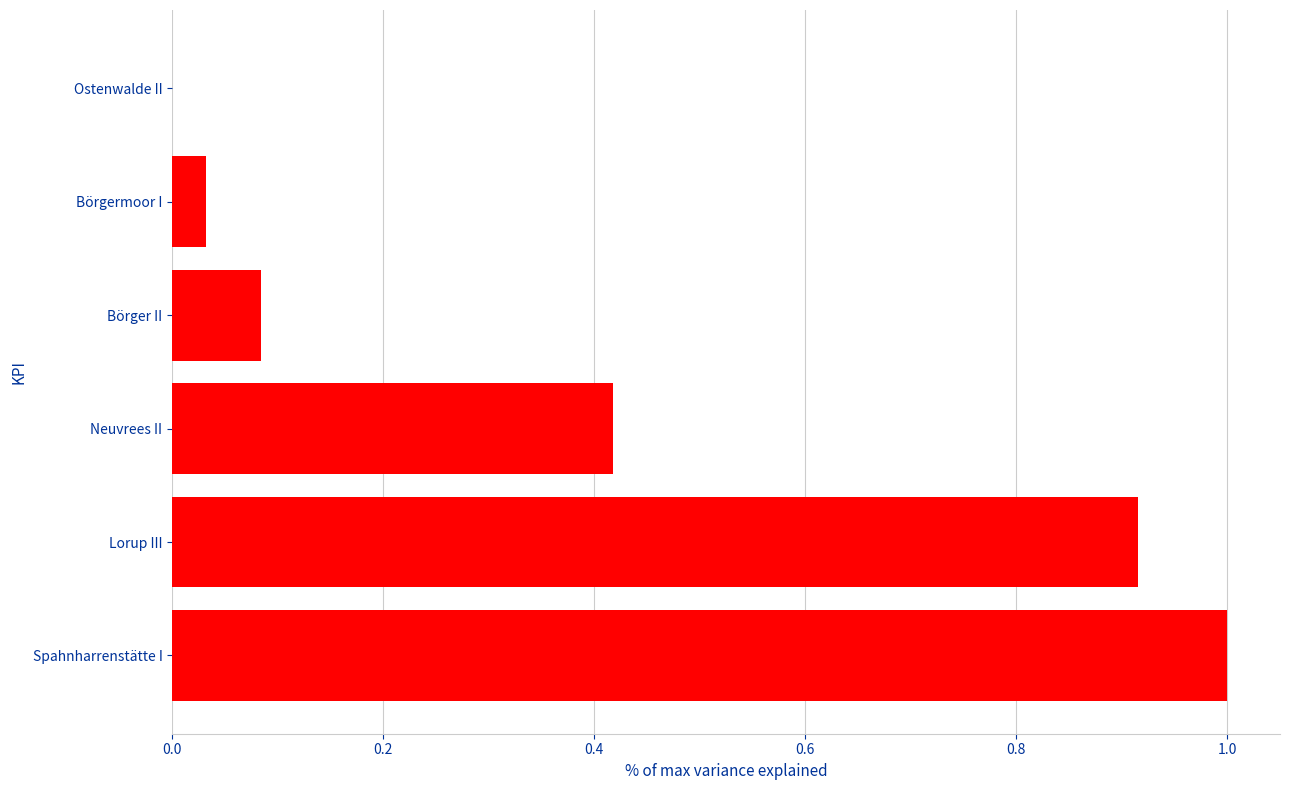

Which category has the highest value across all series?

Spahnharrenstätte I